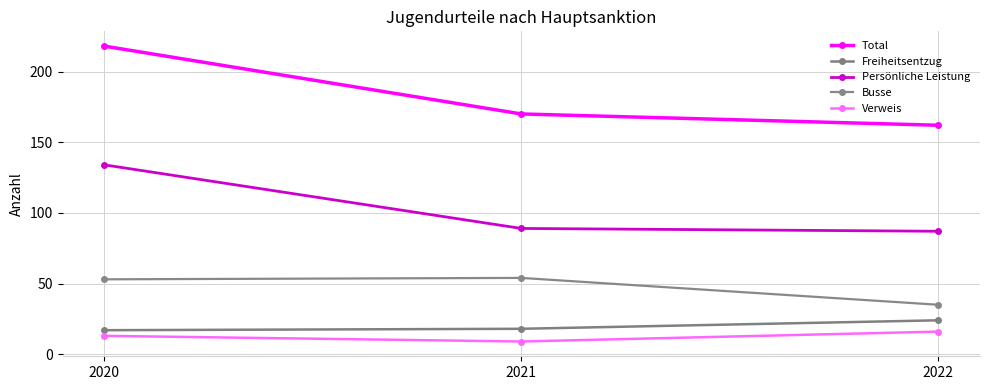

Reading left to right, what are all the values shown in this chart?

Total: 218	170	162
Freiheitsentzug: 17	18	24
Persönliche Leistung: 134	89	87
Busse: 53	54	35
Verweis: 13	9	16